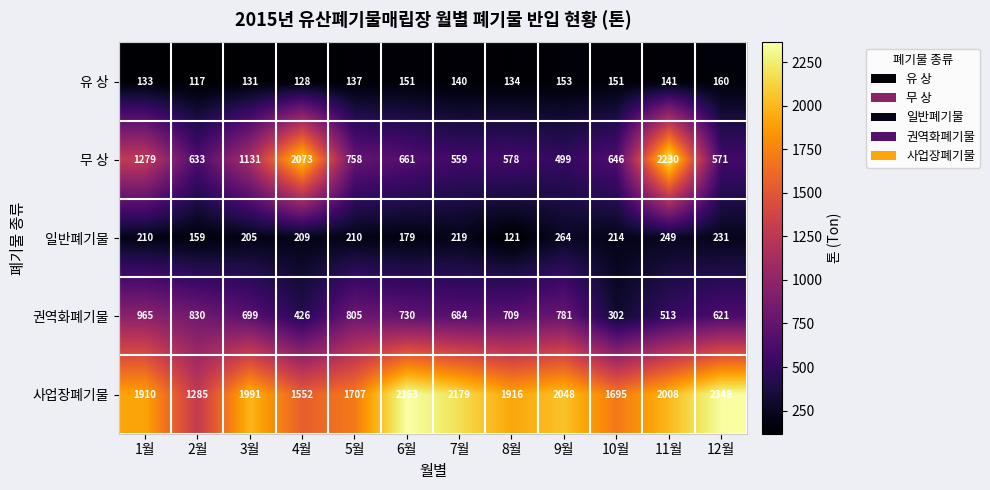

Rank the series by their maximum value, from highest to lowest.

사업장폐기물, 무 상, 권역화폐기물, 일반폐기물, 유 상